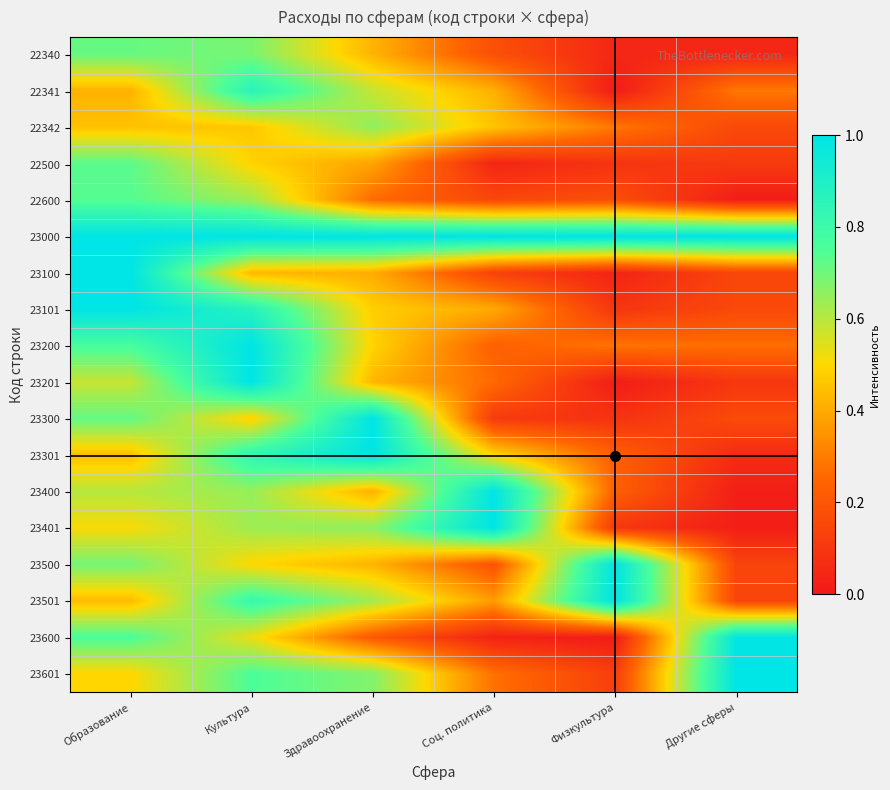

What is the total value across all series at Культура?

12.6